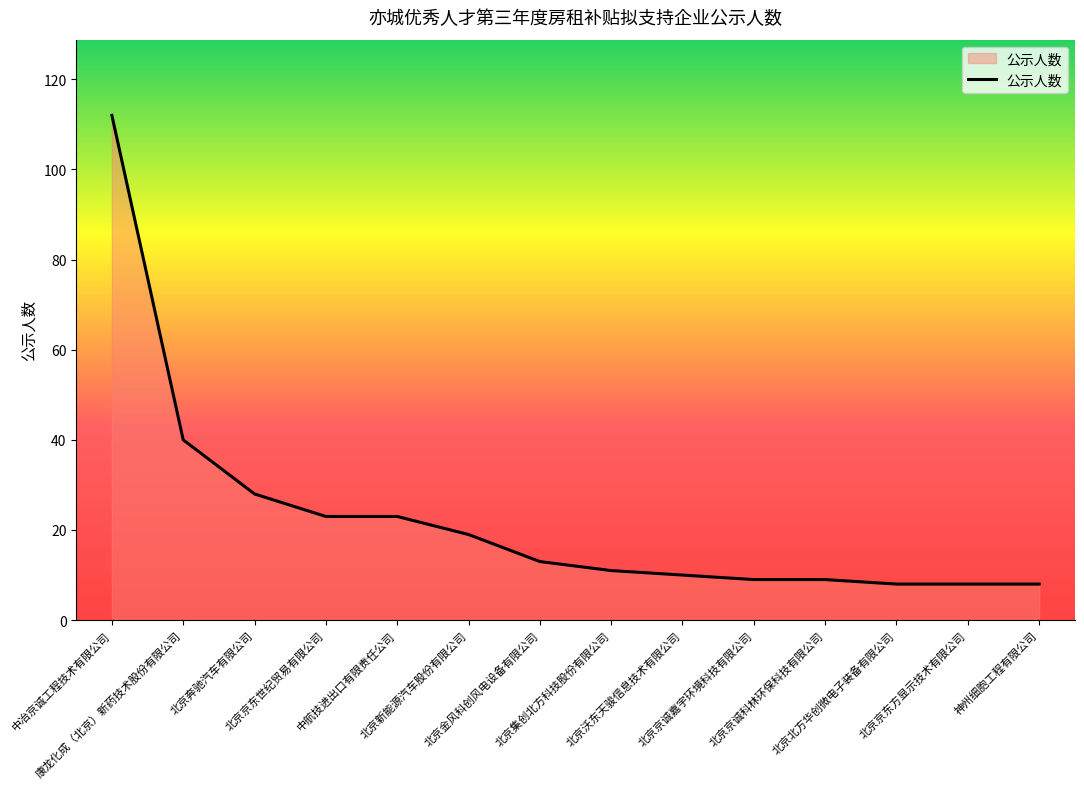

What is the sum of all values?

321